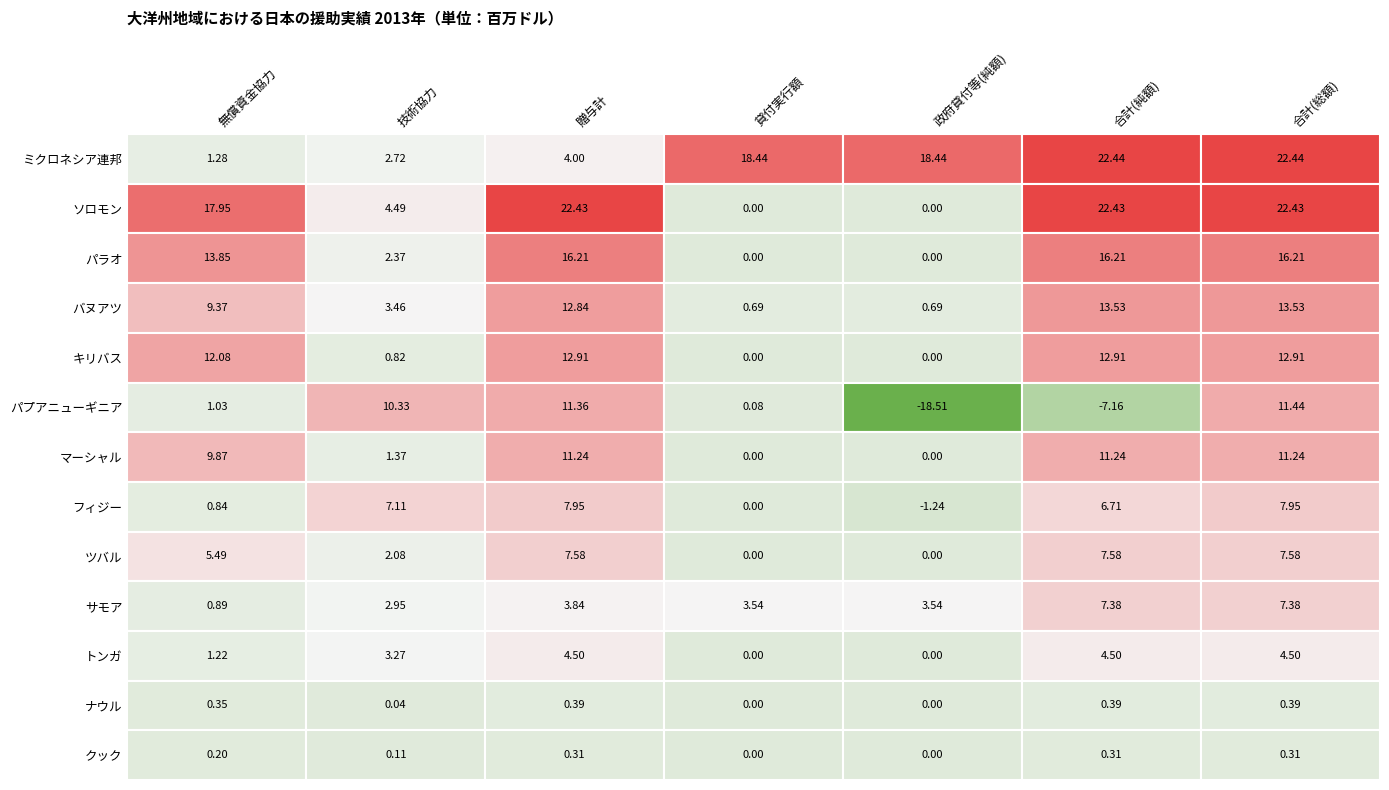

How many values in the サモア series are below 3?

2